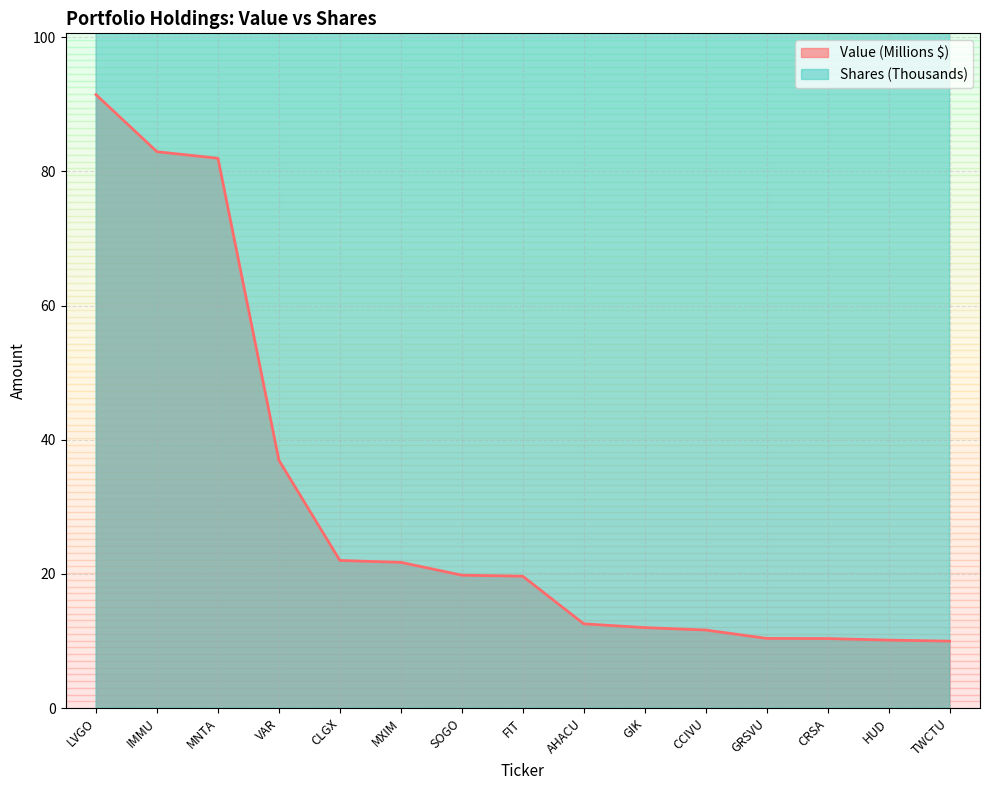

How many values in the Shares or principal amount series are below 1031?

7